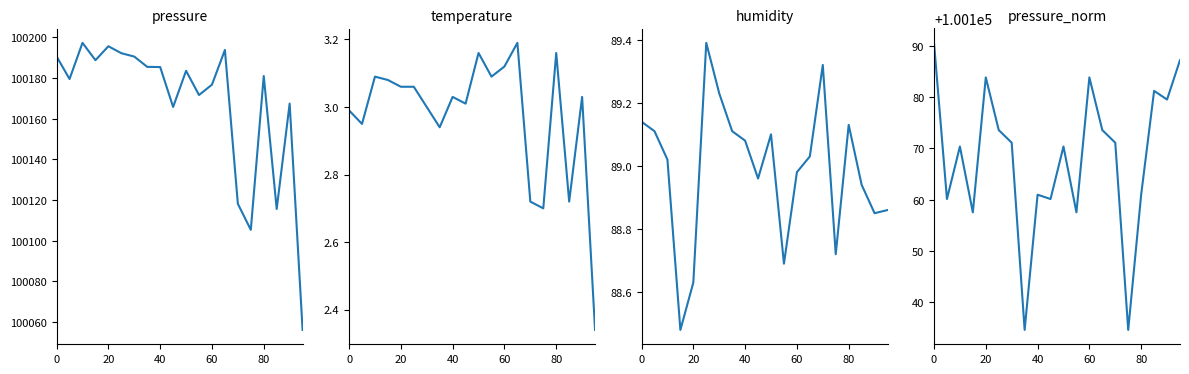

What is the difference between the humidity values at 13 and 60?

0.5